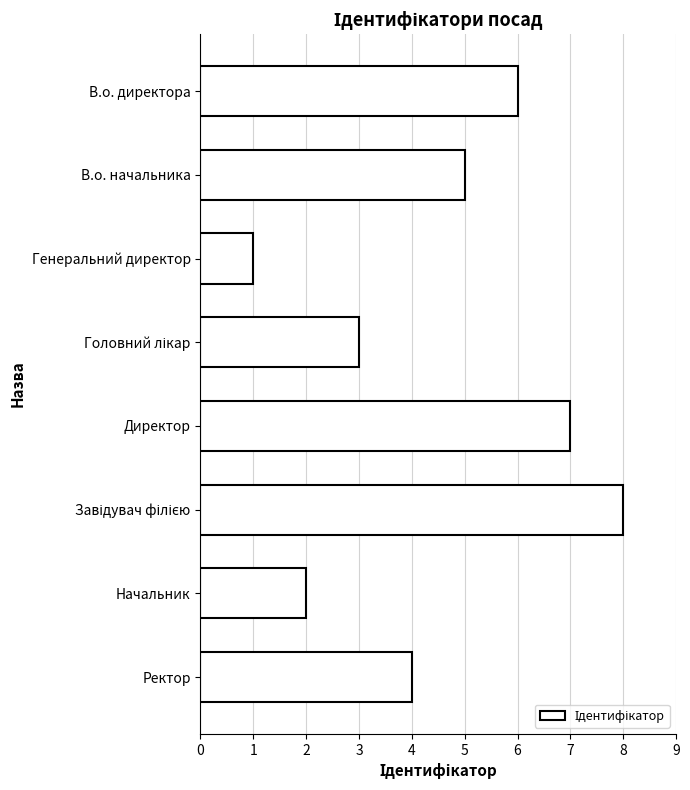

What is the maximum value shown in the chart?

8